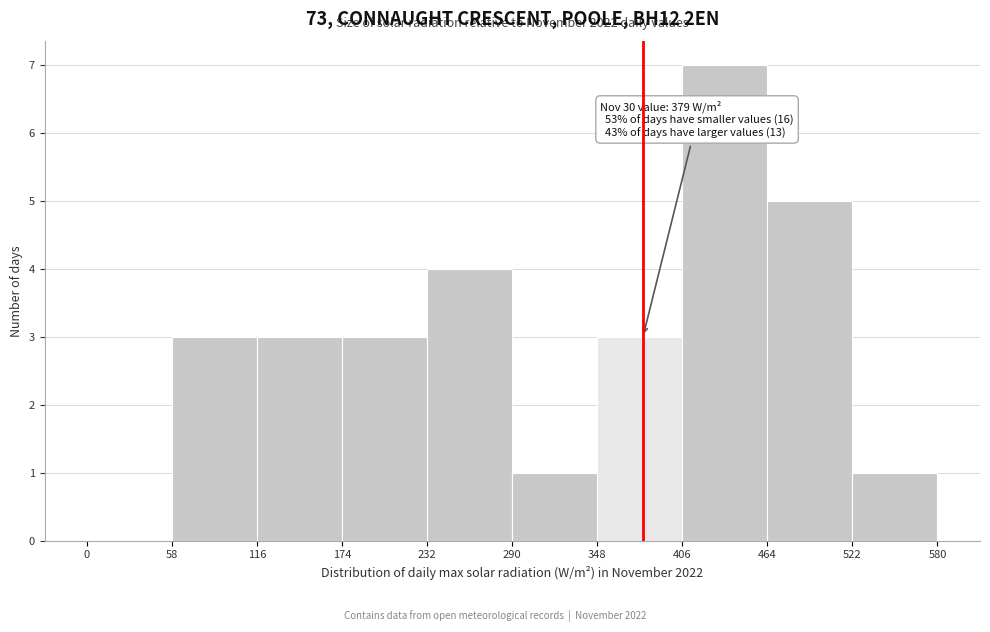

Over which range of the x-axis is the bar tallest?

406 to 464